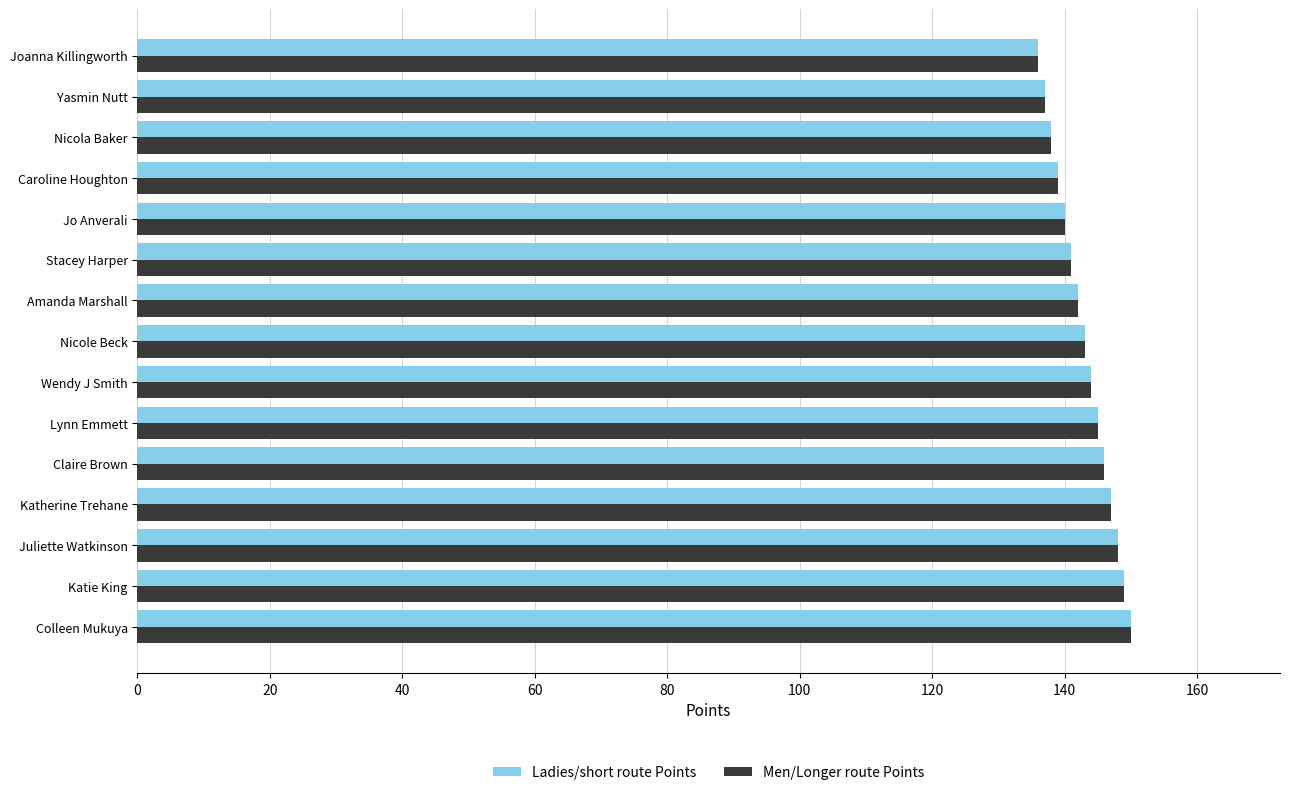

What is the sum of the Ladies/short route Points values at Joanna Killingworth and Nicole Beck?

279